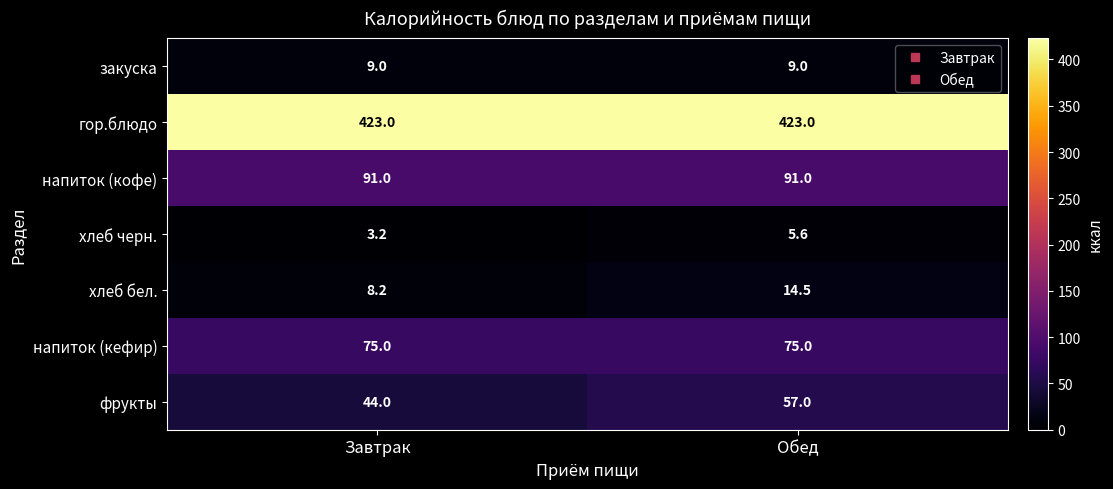

At which category is the sum across all series the highest?

Обед